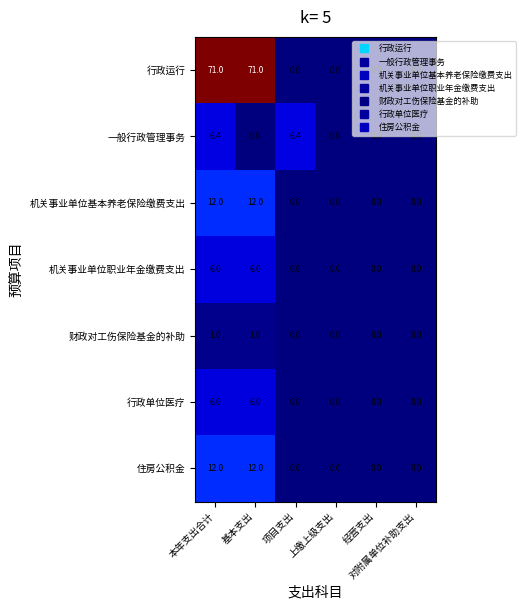

What is the highest value of the 行政运行 series?

71.0